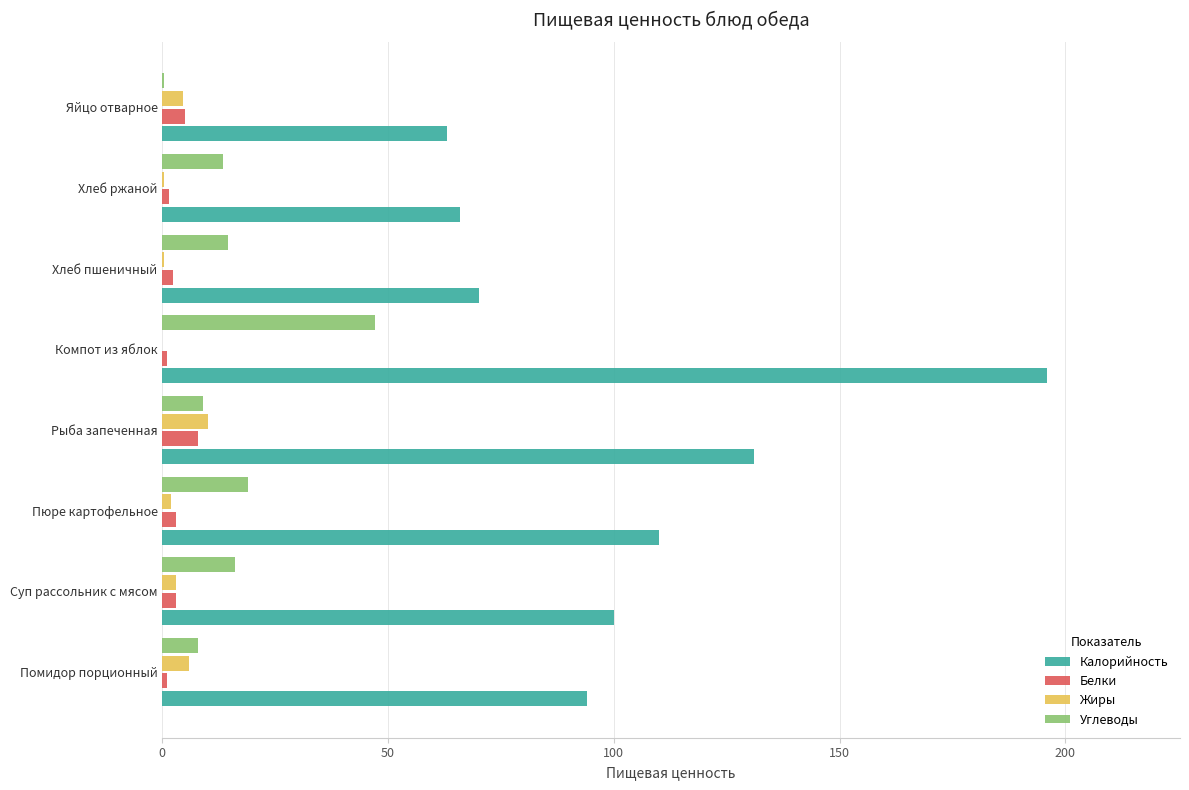

What are all the series names shown in the legend?

Калорийность, Белки, Жиры, Углеводы